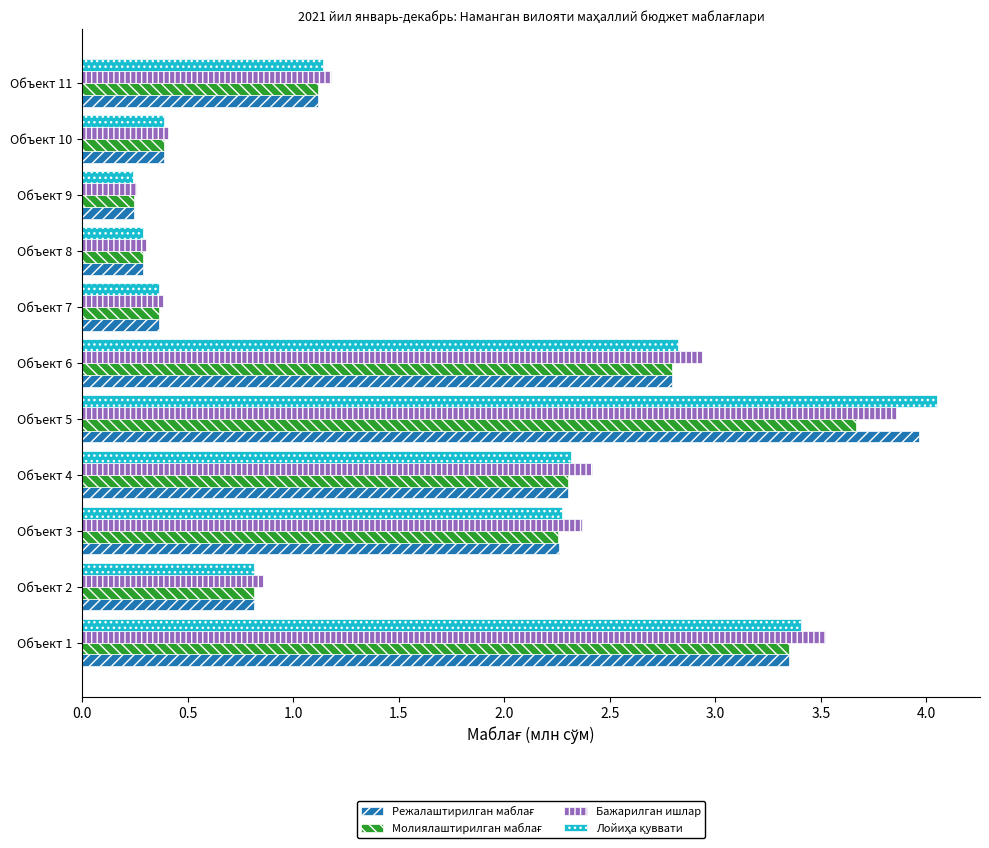

Which category has the highest value across all series?

Объект 5